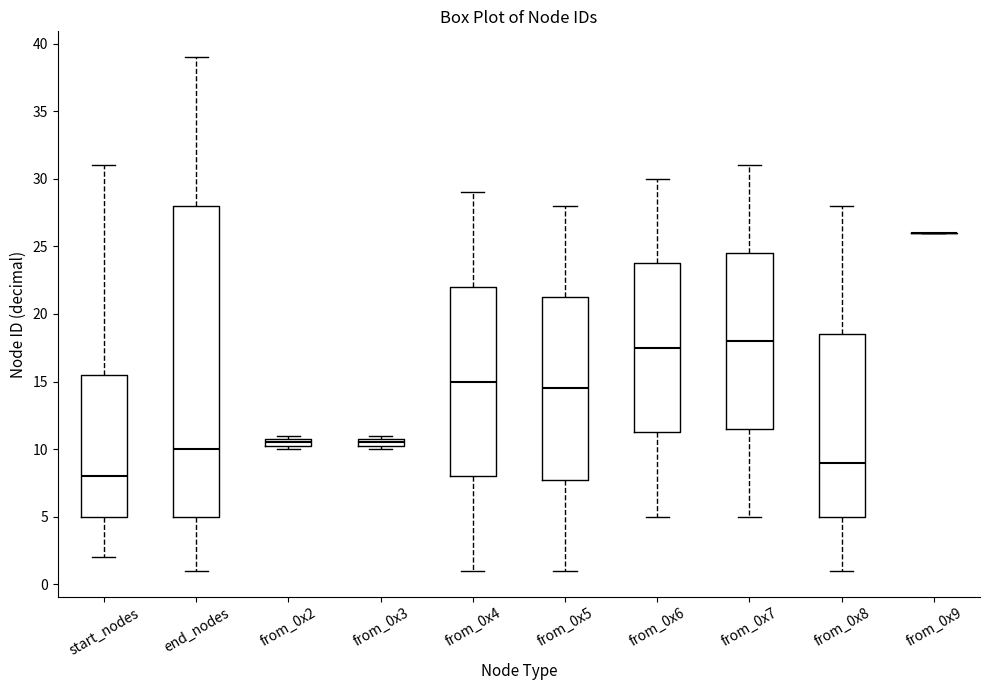

Which box is the tallest, from its lower edge to its upper edge?

end_nodes